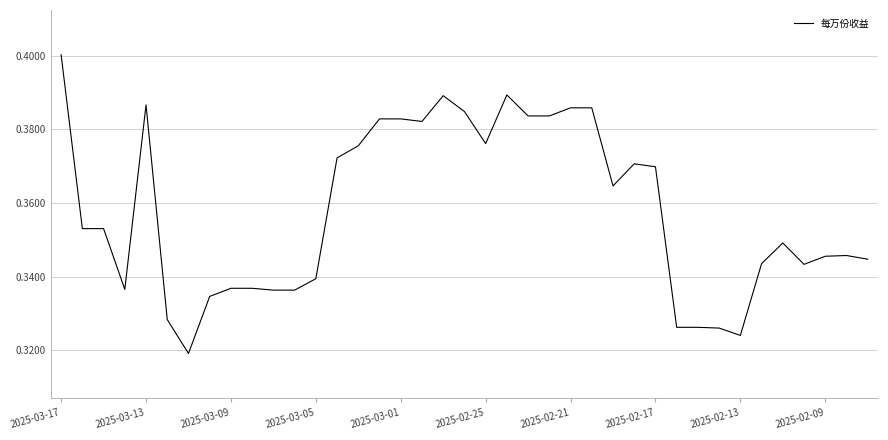

What is the minimum value shown in the chart?

0.3